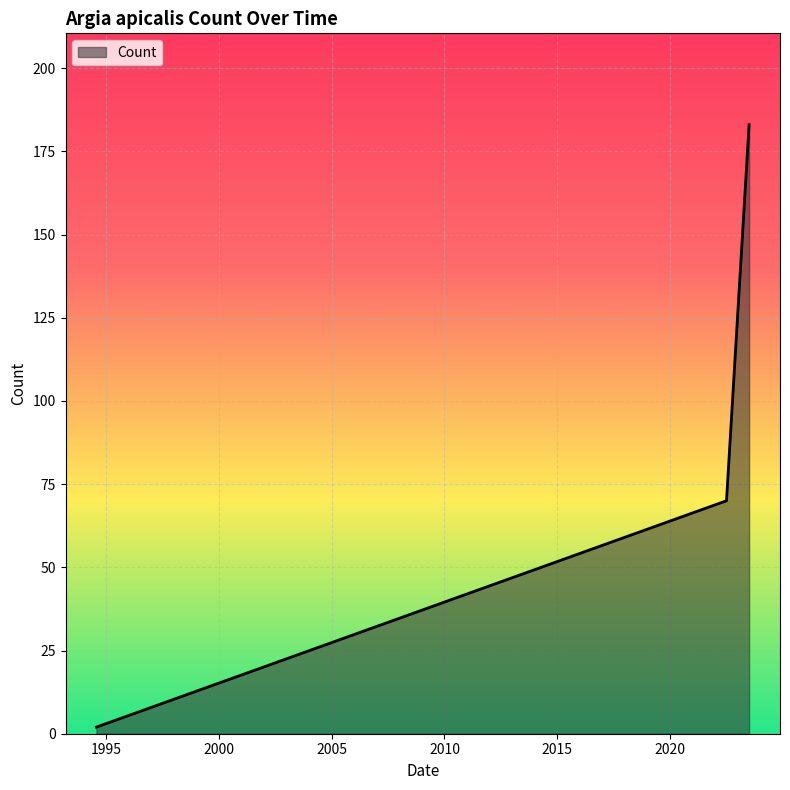

Does the chart display data point markers on the line(s)?

No